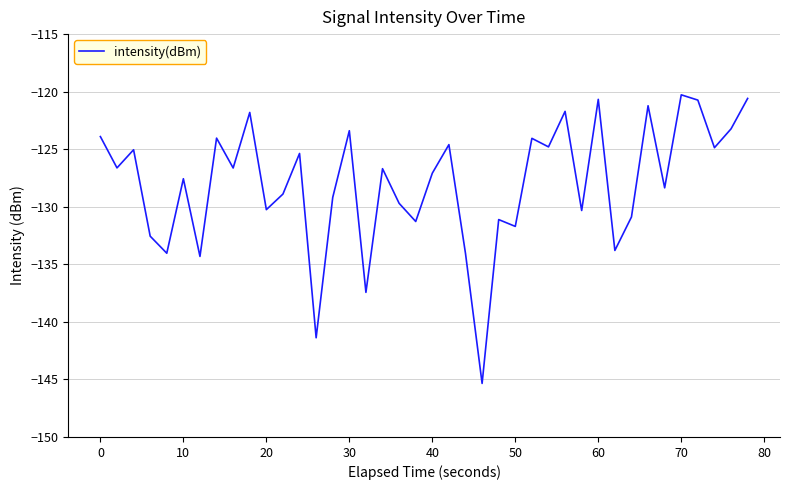

What is the minimum value shown in the chart?

-145.3